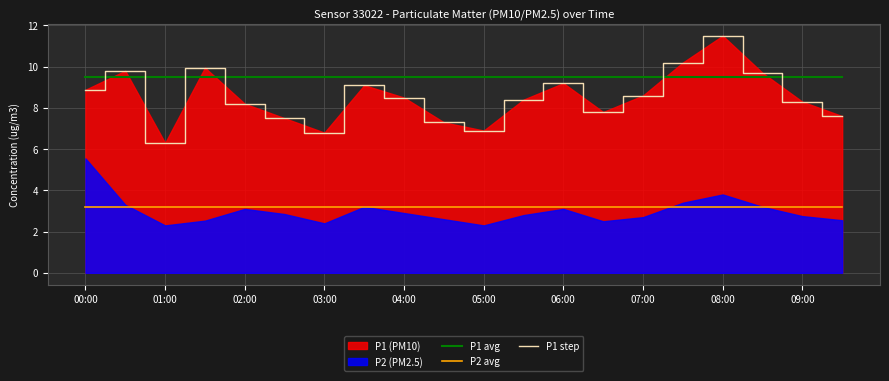

True or false: P2 avg has more than 0 interior local peaks.

False